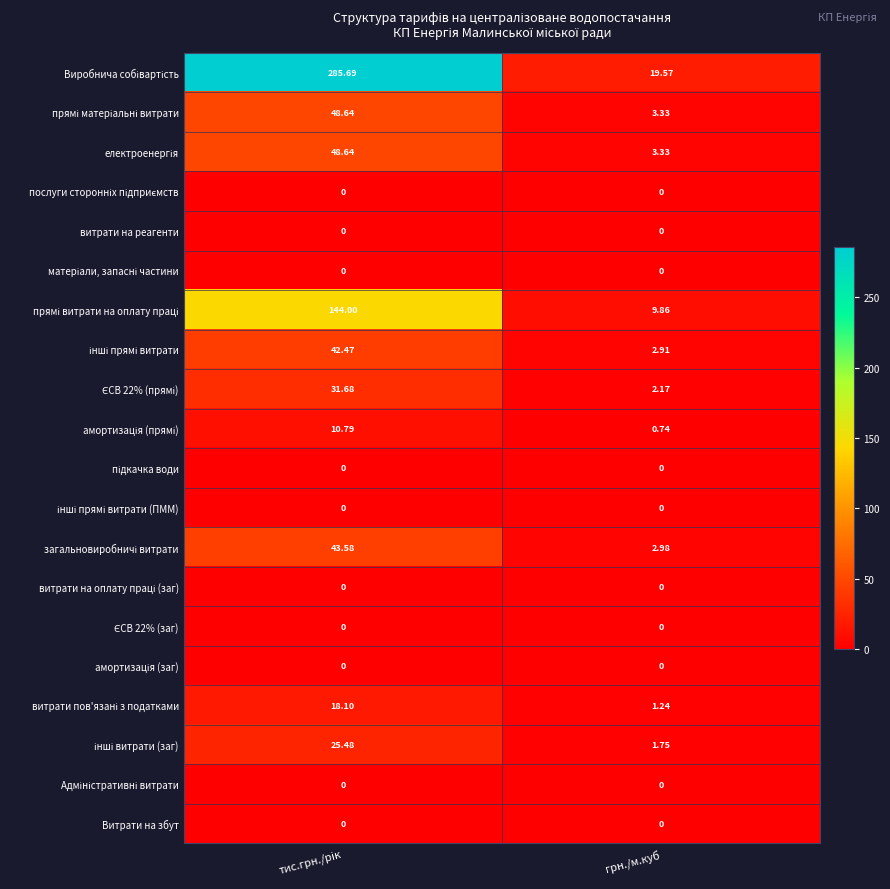

Count the number of categories in the chart.

2